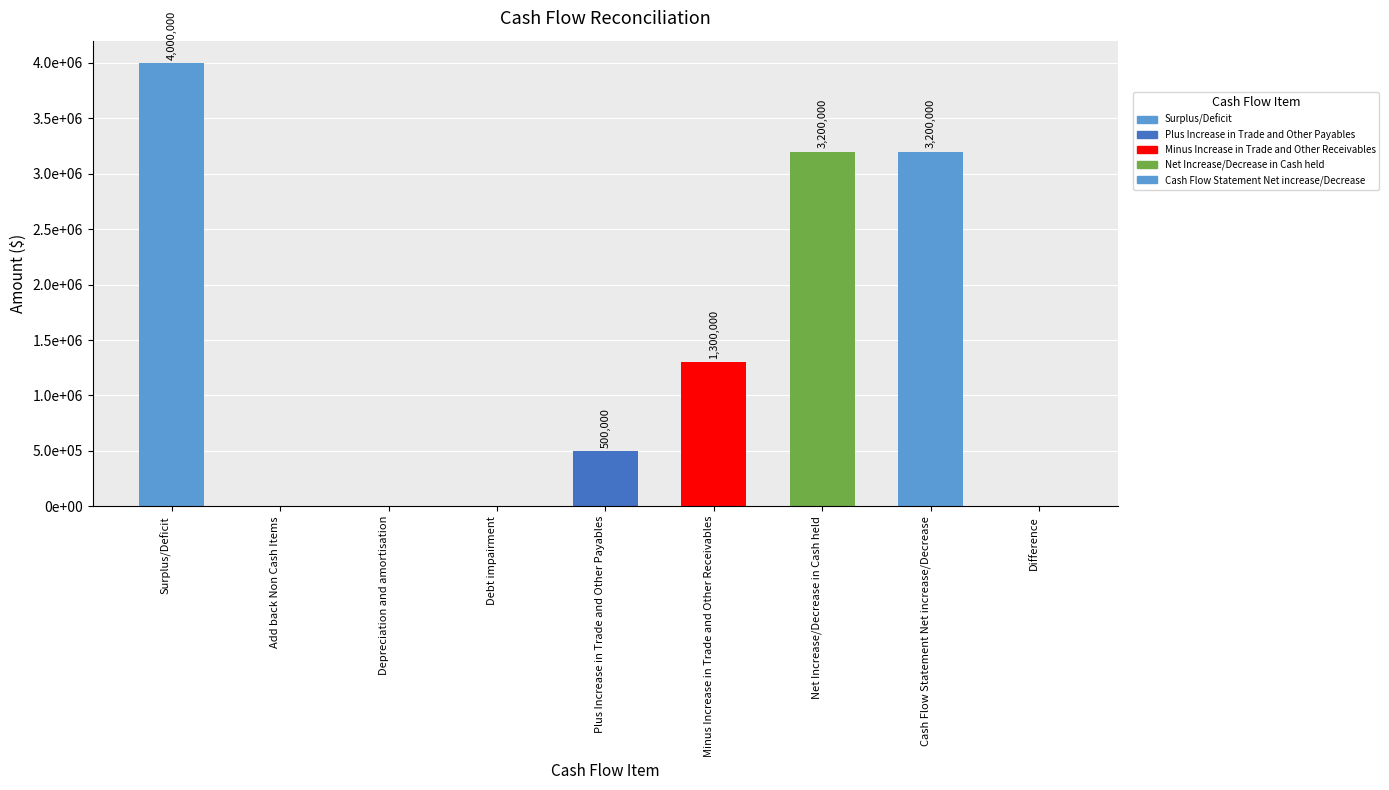

Count the number of data series in this chart.

1